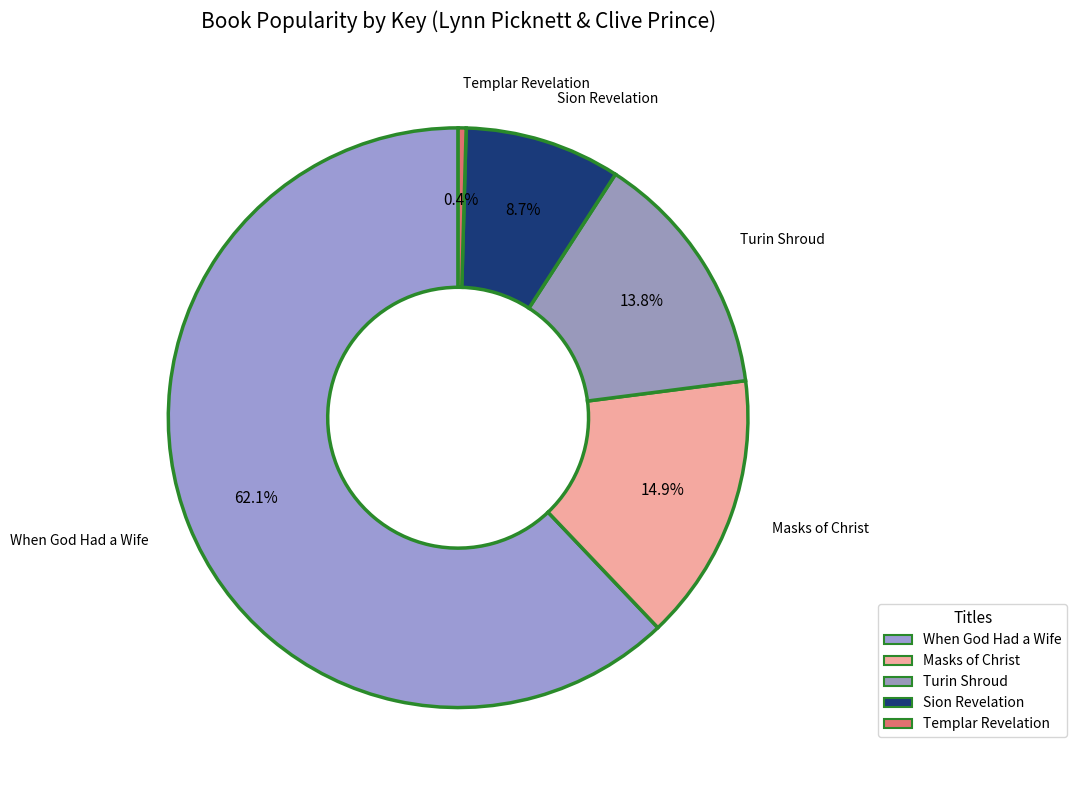

Rank the categories by value from highest to lowest.

When God Had a Wife, Masks of Christ, Turin Shroud, Sion Revelation, Templar Revelation